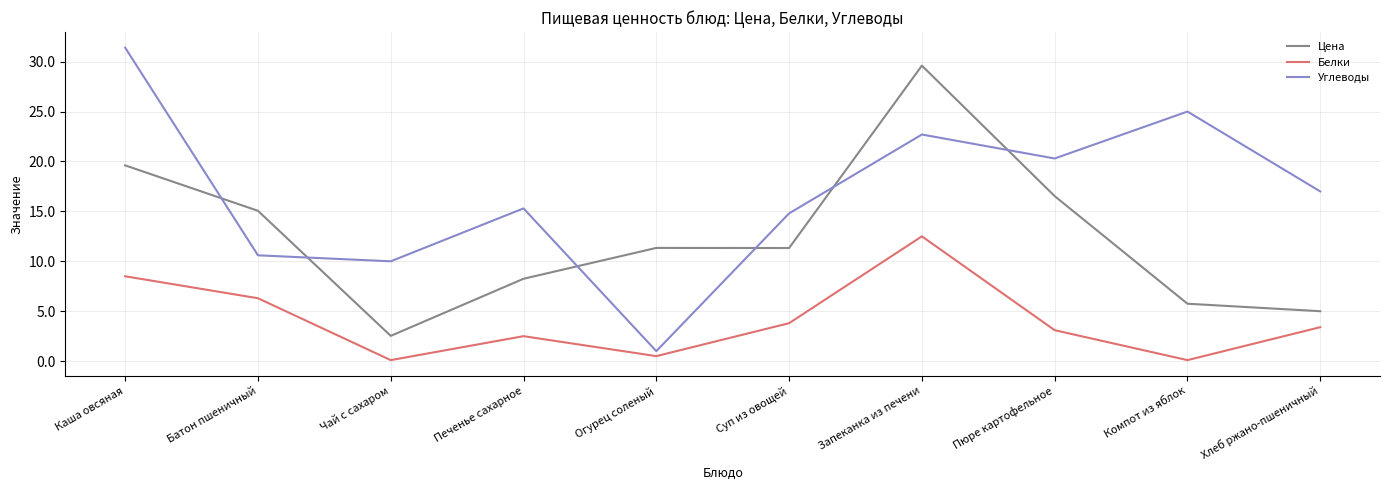

Where is Цена nearest to the value 16?

Пюре картофельное